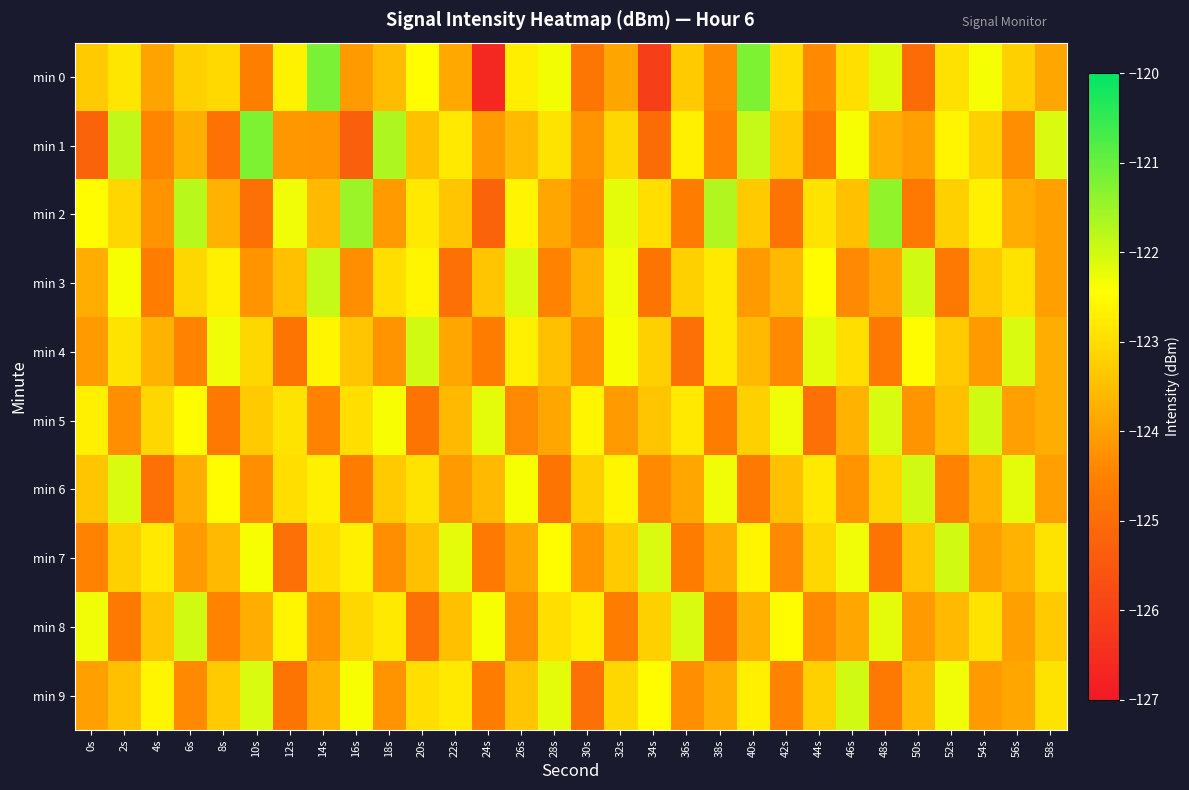

Reading left to right, extract all data points from this chart.

min 0: 0s=-123.3	2s=-122.9	4s=-123.9	6s=-123.2	8s=-123.1	10s=-124.6	12s=-122.7	14s=-121.2	16s=-124.1	18s=-123.6	20s=-122.5	22s=-123.9	24s=-126.6	26s=-122.7	28s=-122.3	30s=-124.8	32s=-123.9	34s=-126.1	36s=-123.3	38s=-124.3	40s=-121.2	42s=-123.0	44s=-124.4	46s=-123.0	48s=-122.1	50s=-125.0	52s=-122.9	54s=-122.4	56s=-123.2	58s=-123.9
min 1: 0s=-125.2	2s=-121.8	4s=-124.5	6s=-123.8	8s=-124.9	10s=-121.2	12s=-124.2	14s=-124.2	16s=-125.3	18s=-121.7	20s=-123.5	22s=-122.8	24s=-124.1	26s=-123.6	28s=-122.9	30s=-124.2	32s=-123.1	34s=-125.0	36s=-122.7	38s=-124.5	40s=-121.9	42s=-123.3	44s=-124.7	46s=-122.4	48s=-123.8	50s=-124.0	52s=-122.6	54s=-123.2	56s=-124.3	58s=-122.1
min 2: 0s=-122.5	2s=-123.1	4s=-124.2	6s=-121.8	8s=-123.7	10s=-124.9	12s=-122.3	14s=-123.6	16s=-121.5	18s=-124.1	20s=-122.8	22s=-123.4	24s=-125.2	26s=-122.6	28s=-123.9	30s=-124.4	32s=-122.2	34s=-123.0	36s=-124.6	38s=-121.7	40s=-123.3	42s=-124.8	44s=-122.9	46s=-123.5	48s=-121.4	50s=-124.7	52s=-123.2	54s=-122.7	56s=-123.8	58s=-124.0
min 3: 0s=-123.8	2s=-122.4	4s=-124.6	6s=-123.1	8s=-122.7	10s=-124.2	12s=-123.5	14s=-121.9	16s=-124.3	18s=-123.0	20s=-122.6	22s=-124.9	24s=-123.4	26s=-122.1	28s=-124.5	30s=-123.7	32s=-122.3	34s=-124.8	36s=-123.2	38s=-122.8	40s=-124.1	42s=-123.6	44s=-122.5	46s=-124.4	48s=-123.9	50s=-122.0	52s=-124.7	54s=-123.3	56s=-122.9	58s=-124.0
min 4: 0s=-124.1	2s=-122.9	4s=-123.7	6s=-124.5	8s=-122.3	10s=-123.1	12s=-124.8	14s=-122.6	16s=-123.4	18s=-124.2	20s=-122.0	22s=-123.9	24s=-124.6	26s=-122.7	28s=-123.5	30s=-124.3	32s=-122.4	34s=-123.2	36s=-124.9	38s=-122.8	40s=-123.6	42s=-124.4	44s=-122.2	46s=-123.0	48s=-124.7	50s=-122.5	52s=-123.3	54s=-124.1	56s=-122.1	58s=-123.8
min 5: 0s=-122.7	2s=-124.3	4s=-123.1	6s=-122.5	8s=-124.7	10s=-123.3	12s=-122.9	14s=-124.5	16s=-123.0	18s=-122.4	20s=-124.8	22s=-123.6	24s=-122.2	26s=-124.4	28s=-123.9	30s=-122.6	32s=-124.1	34s=-123.4	36s=-122.8	38s=-124.6	40s=-123.2	42s=-122.3	44s=-124.9	46s=-123.7	48s=-122.1	50s=-124.2	52s=-123.5	54s=-122.0	56s=-124.0	58s=-123.8
min 6: 0s=-123.4	2s=-122.1	4s=-124.9	6s=-123.8	8s=-122.5	10s=-124.3	12s=-123.0	14s=-122.7	16s=-124.6	18s=-123.3	20s=-122.9	22s=-124.1	24s=-123.6	26s=-122.4	28s=-124.8	30s=-123.2	32s=-122.6	34s=-124.4	36s=-123.9	38s=-122.3	40s=-124.7	42s=-123.5	44s=-122.8	46s=-124.2	48s=-123.1	50s=-122.0	52s=-124.5	54s=-123.7	56s=-122.2	58s=-124.0
min 7: 0s=-124.5	2s=-123.2	4s=-122.8	6s=-124.1	8s=-123.6	10s=-122.4	12s=-124.9	14s=-123.0	16s=-122.7	18s=-124.3	20s=-123.5	22s=-122.2	24s=-124.7	26s=-123.9	28s=-122.5	30s=-124.2	32s=-123.3	34s=-122.1	36s=-124.6	38s=-123.8	40s=-122.6	42s=-124.4	44s=-123.1	46s=-122.3	48s=-124.8	50s=-123.4	52s=-122.0	54s=-124.0	56s=-123.7	58s=-122.9
min 8: 0s=-122.3	2s=-124.7	4s=-123.4	6s=-122.0	8s=-124.5	10s=-123.8	12s=-122.6	14s=-124.2	16s=-123.1	18s=-122.8	20s=-124.9	22s=-123.5	24s=-122.4	26s=-124.3	28s=-123.0	30s=-122.7	32s=-124.6	34s=-123.2	36s=-122.1	38s=-124.8	40s=-123.7	42s=-122.5	44s=-124.4	46s=-123.9	48s=-122.2	50s=-124.1	52s=-123.6	54s=-122.9	56s=-124.0	58s=-123.3
min 9: 0s=-124.0	2s=-123.5	4s=-122.6	6s=-124.4	8s=-123.3	10s=-122.1	12s=-124.8	14s=-123.7	16s=-122.4	18s=-124.2	20s=-123.0	22s=-122.8	24s=-124.6	26s=-123.4	28s=-122.2	30s=-124.9	32s=-123.1	34s=-122.5	36s=-124.3	38s=-123.8	40s=-122.7	42s=-124.5	44s=-123.2	46s=-122.0	48s=-124.7	50s=-123.6	52s=-122.3	54s=-124.1	56s=-123.9	58s=-122.9